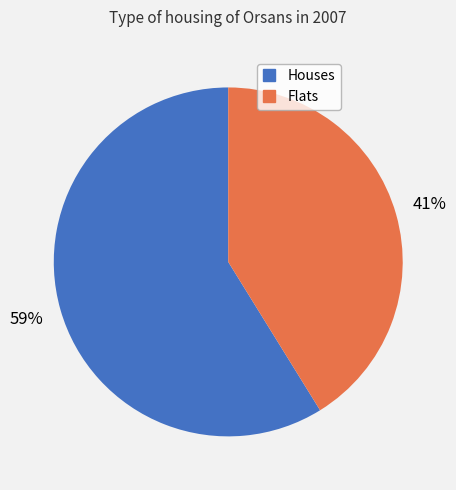

How many slices are in this pie chart?

2